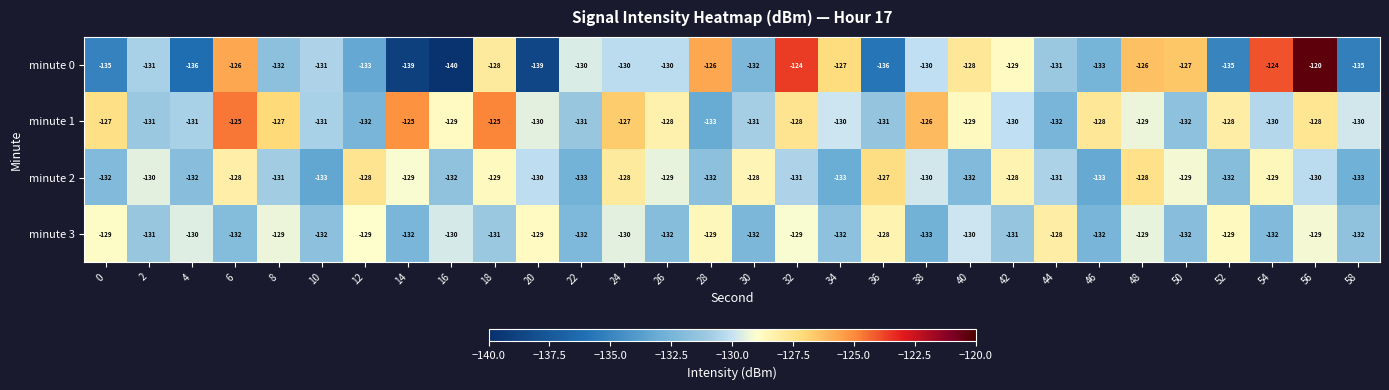

The value of minute 3 at 54 is -208. True or false?

False